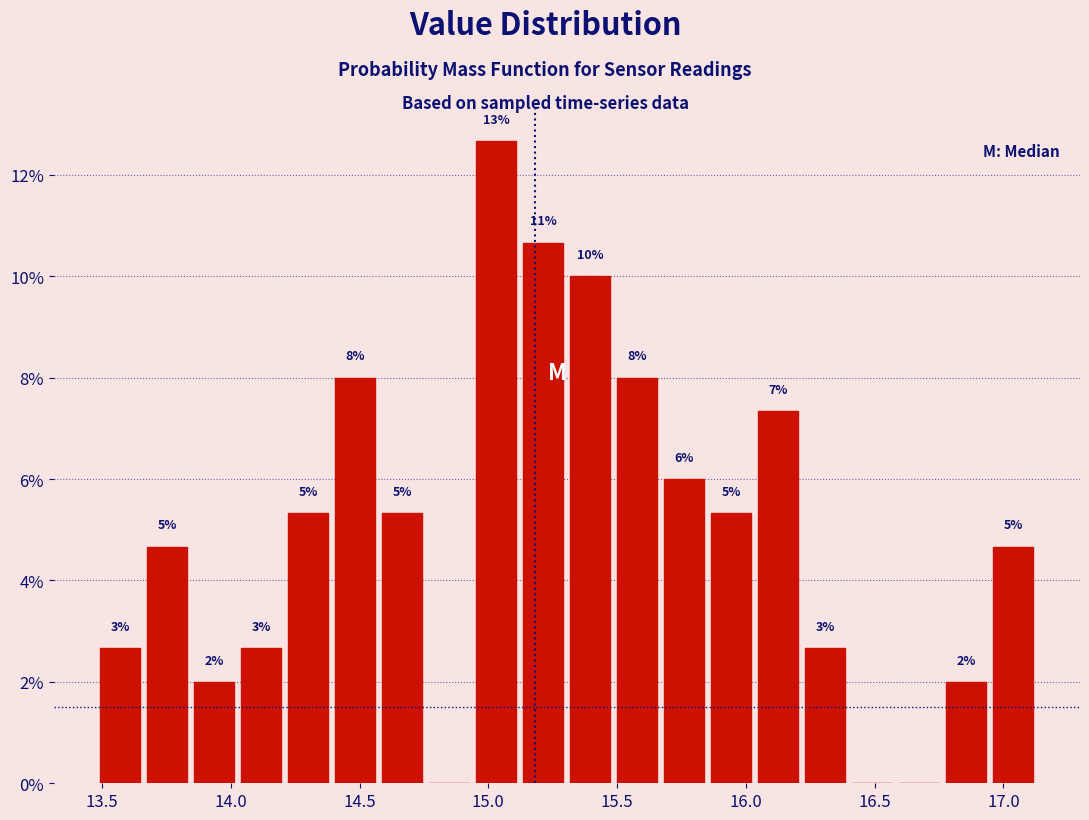

Read against the x-axis, roughly where is the centre of the tallest bar?

15.05